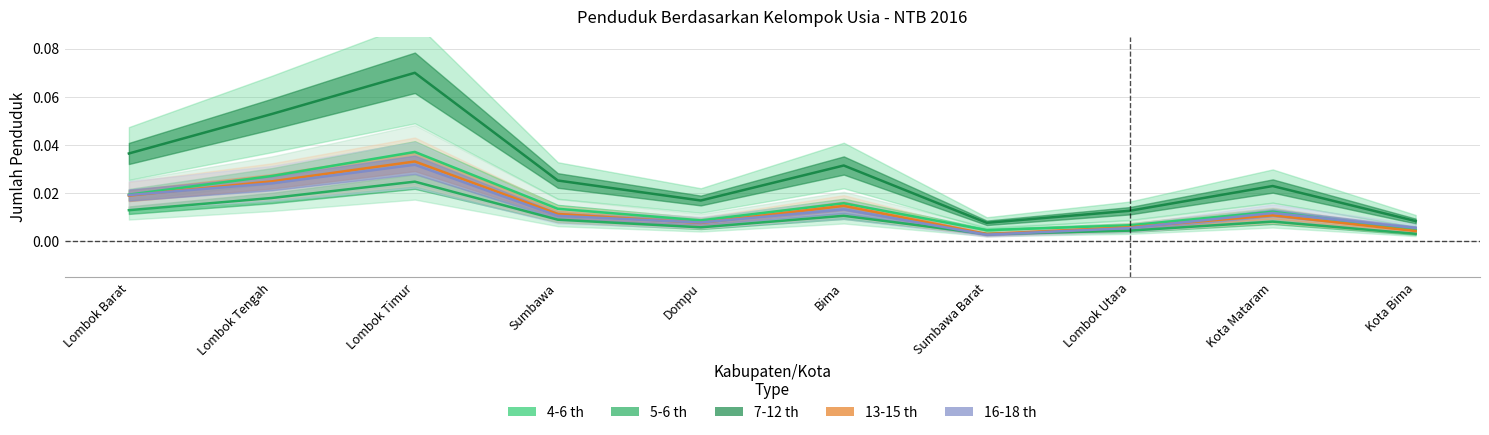

At which label is 7-12 th closest to 0?

Sumbawa Barat